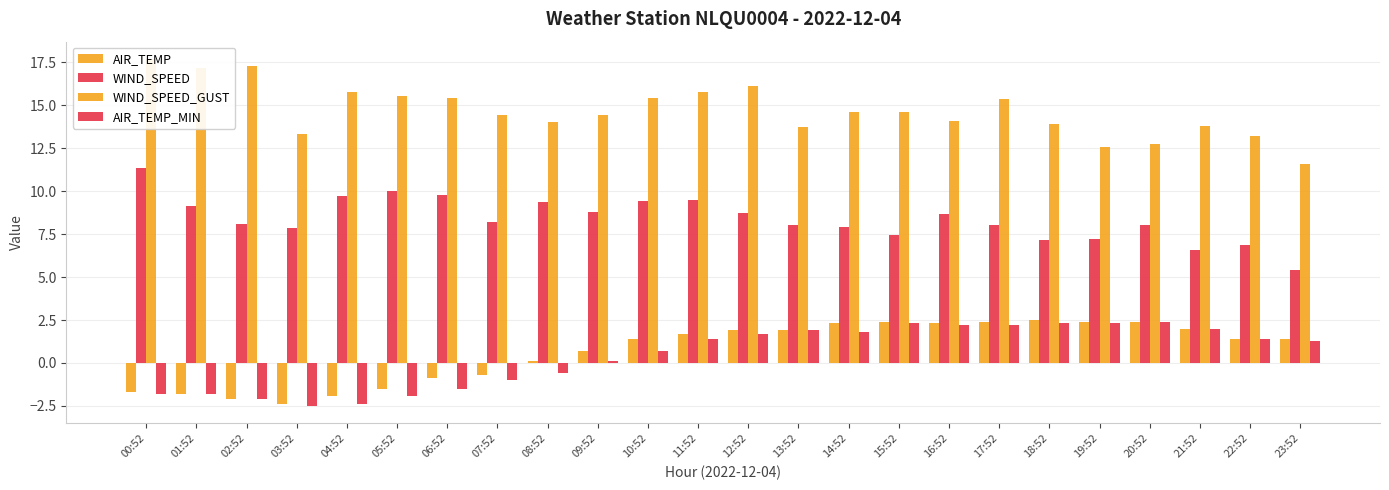

What is the difference between the maximum and second lowest values in the AIR_TEMP_MIN series?

4.8